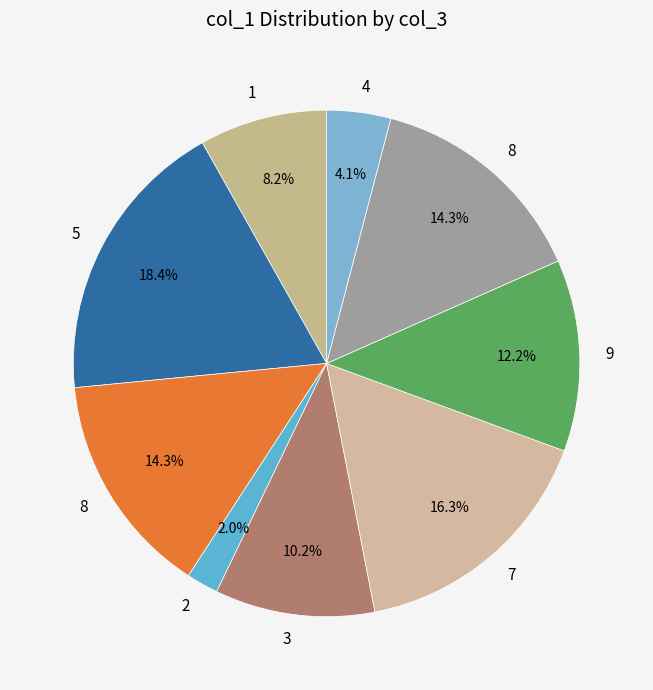

Which category has the biggest portion of the pie?

5